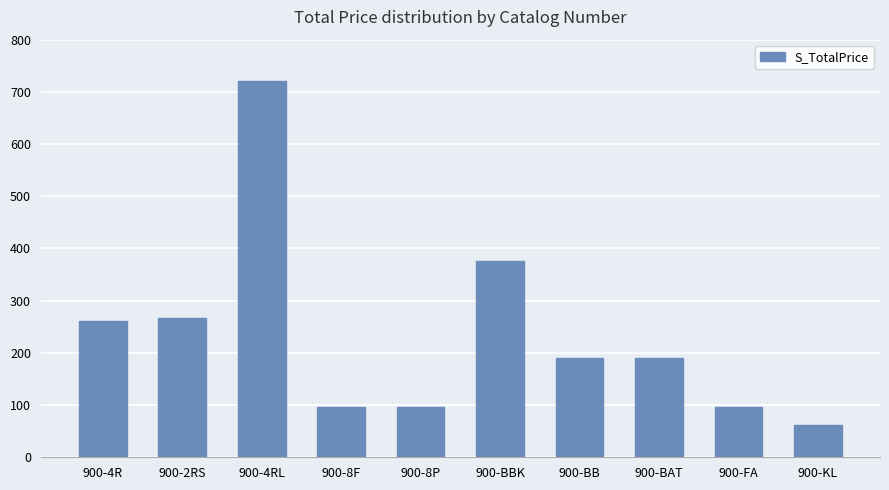

Count the number of data series in this chart.

1